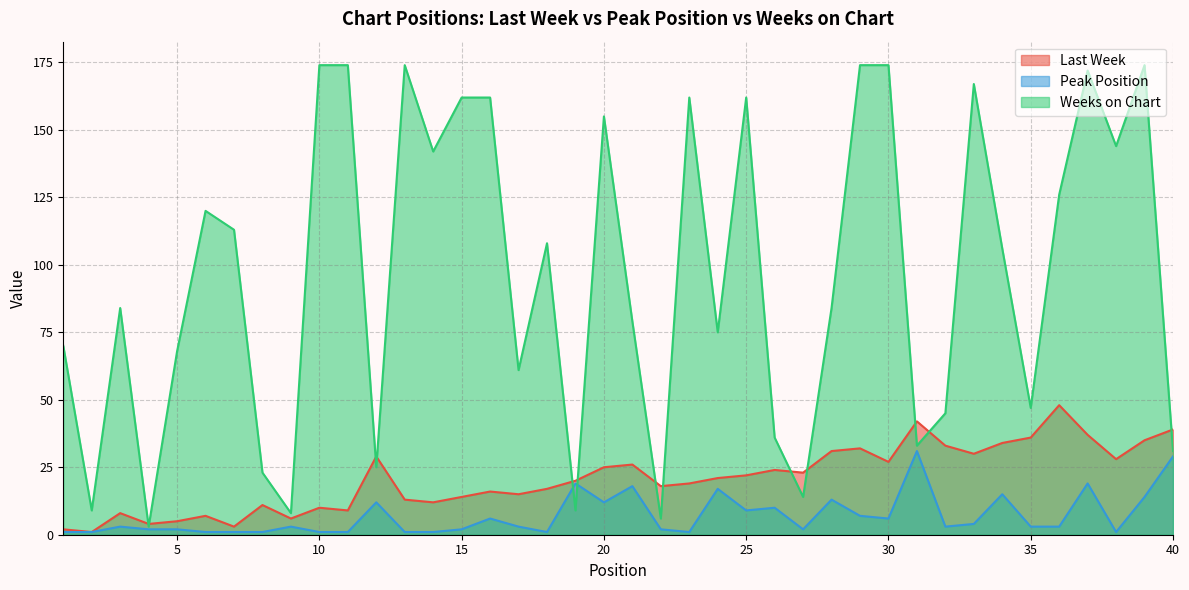

What is the greatest value displayed?

174